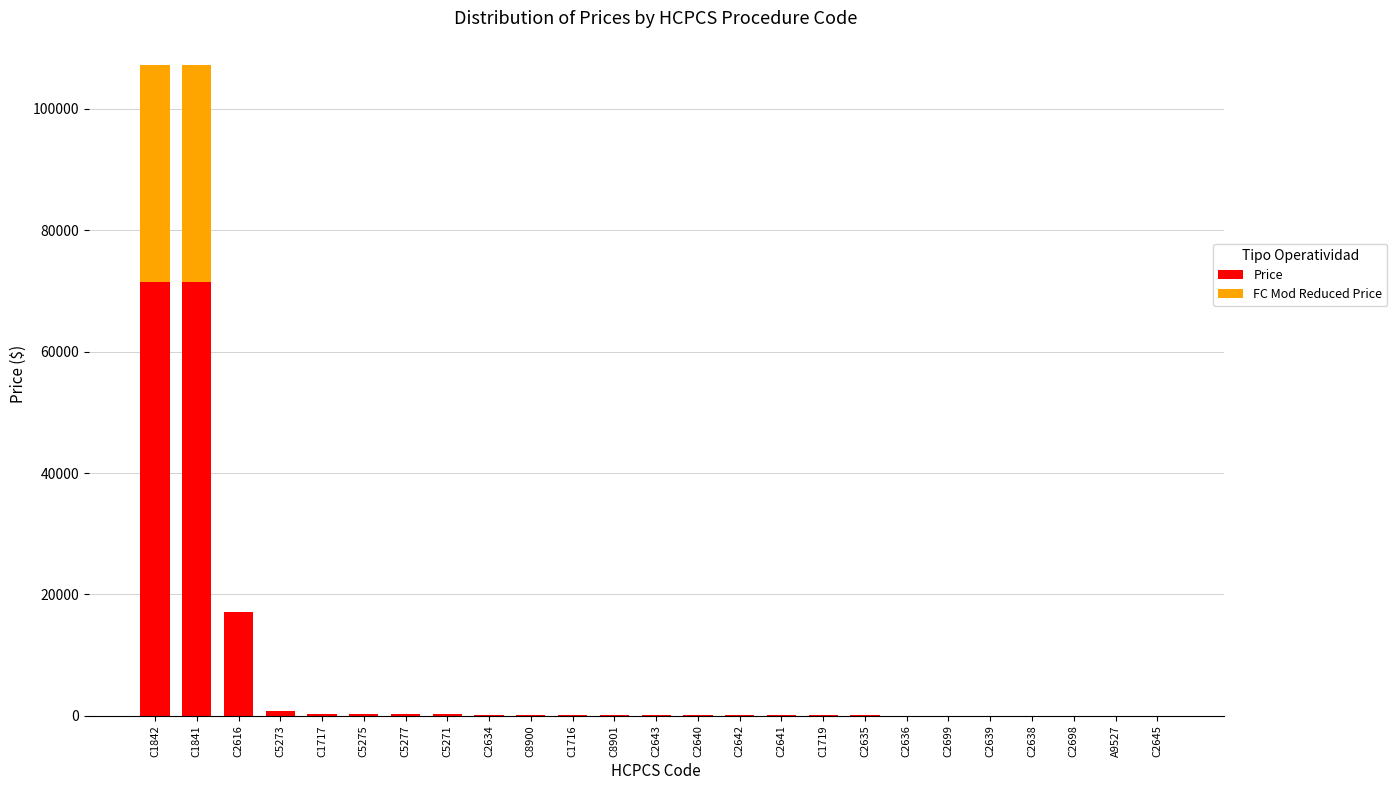

What is the highest value of the Price series?

71507.5